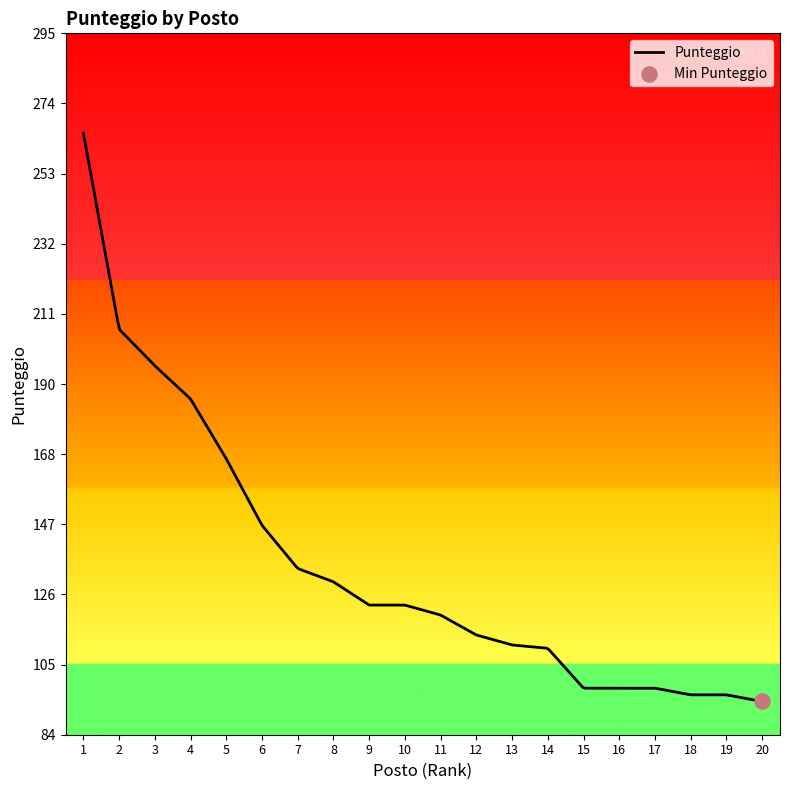

What is the maximum value shown in the chart?

265.0